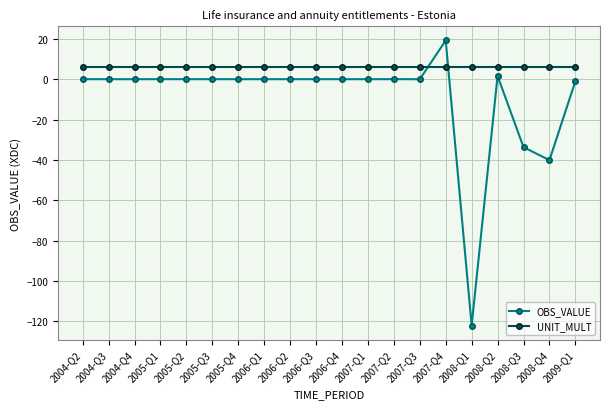

What is the total value across all series at 2004-Q2?

6.0